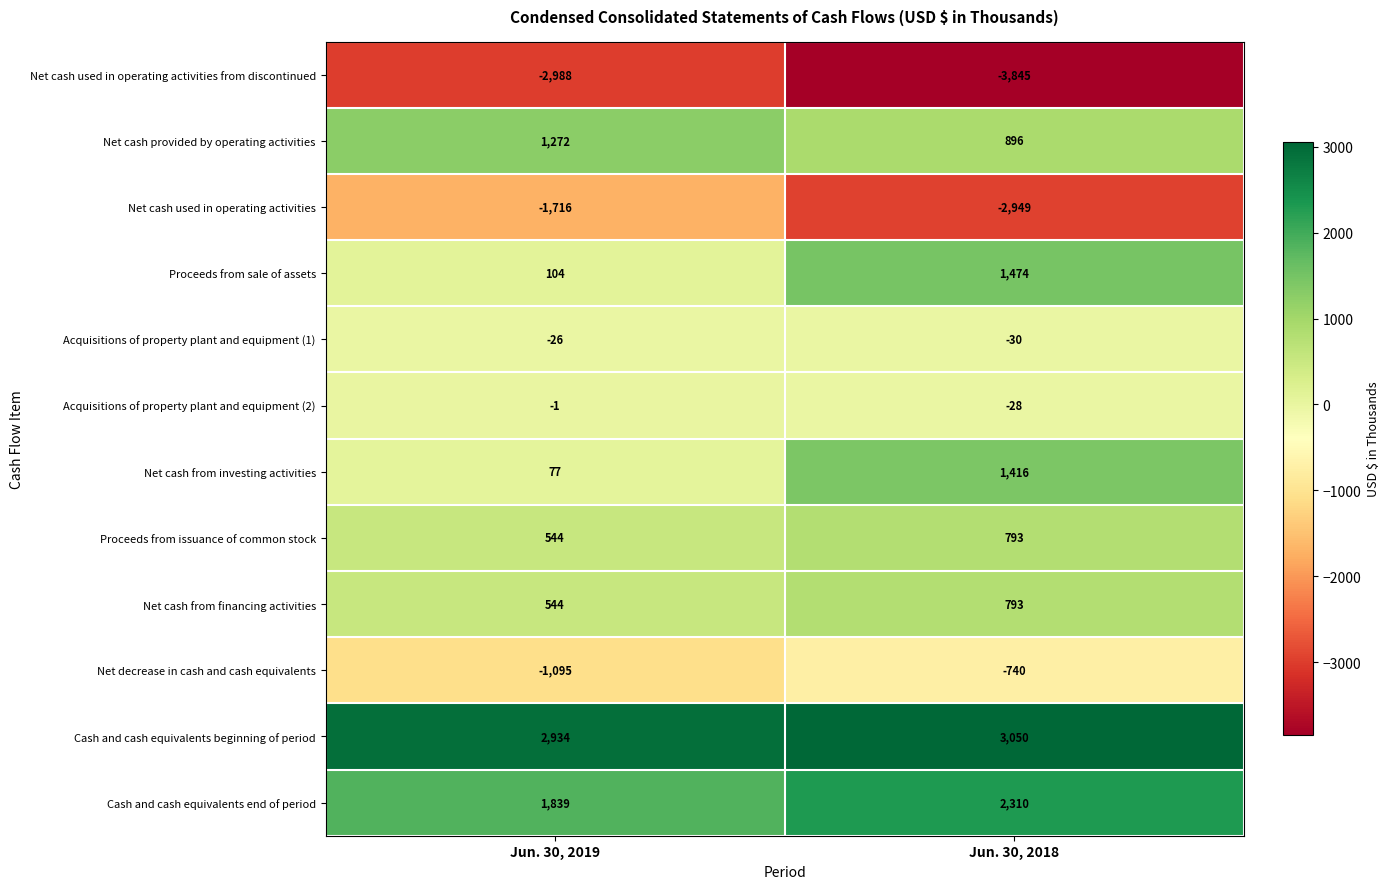

What is the greatest value displayed?

3050